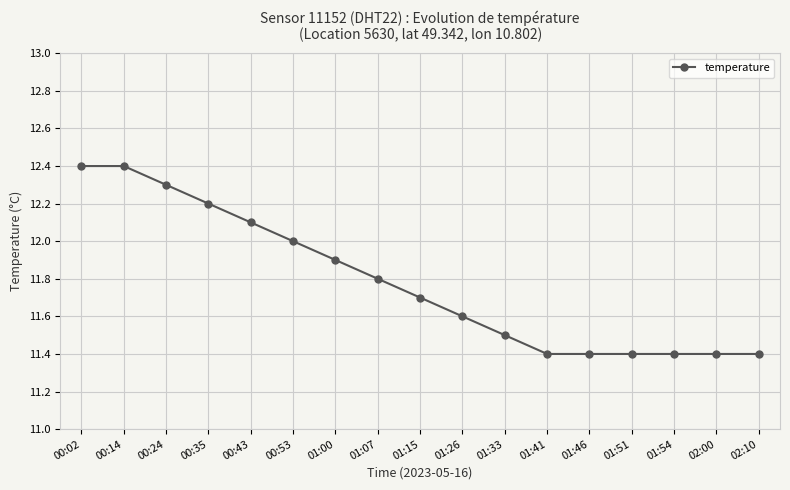

What is the change in value from 01:00 to 02:10?

-0.5